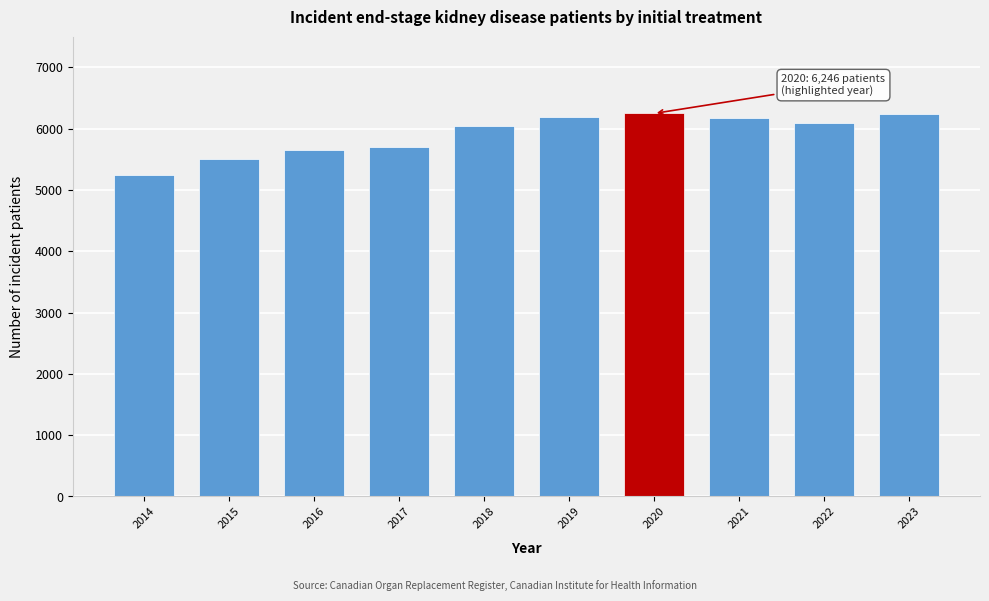

Which label corresponds to the smallest value in the chart?

2014